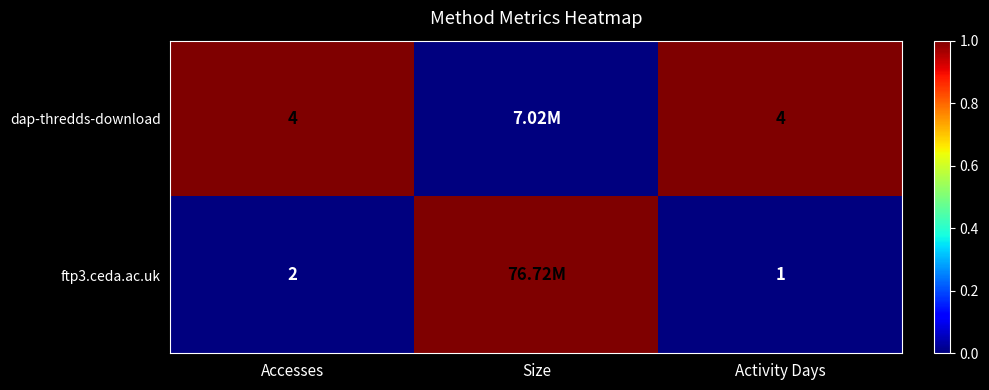

What is the total value across all series at Activity Days?

5